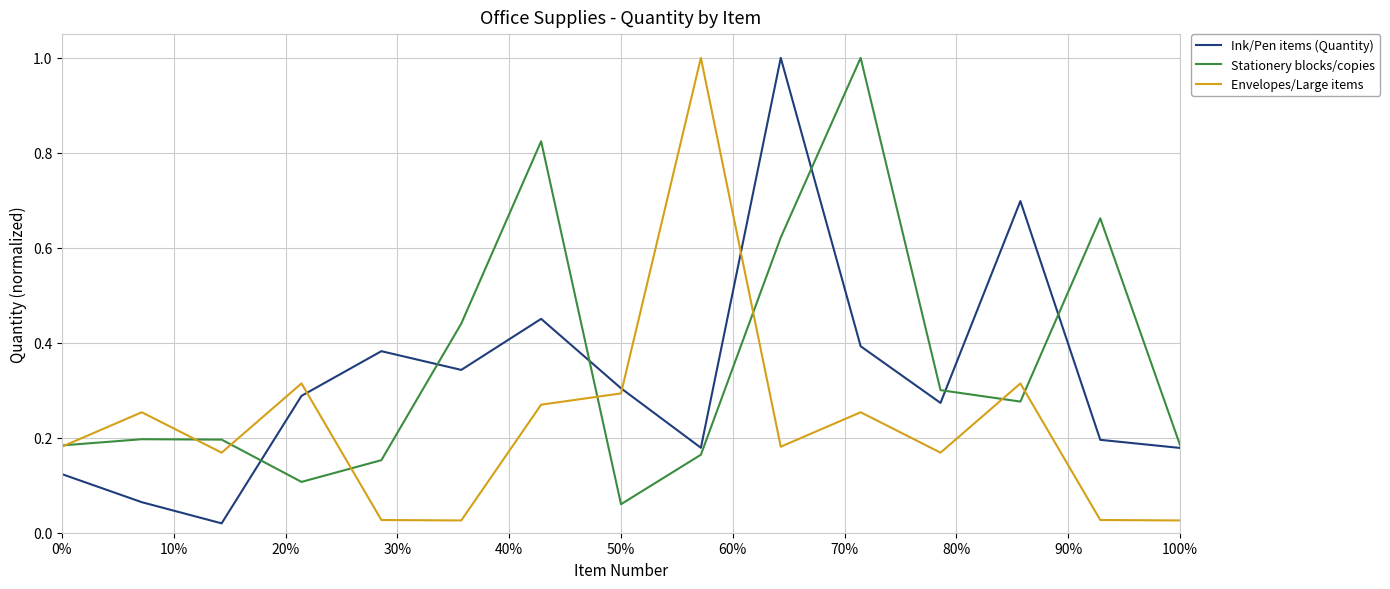

In Envelopes/Large items, how many points are higher than both neighbors (excluding endpoints)?

5